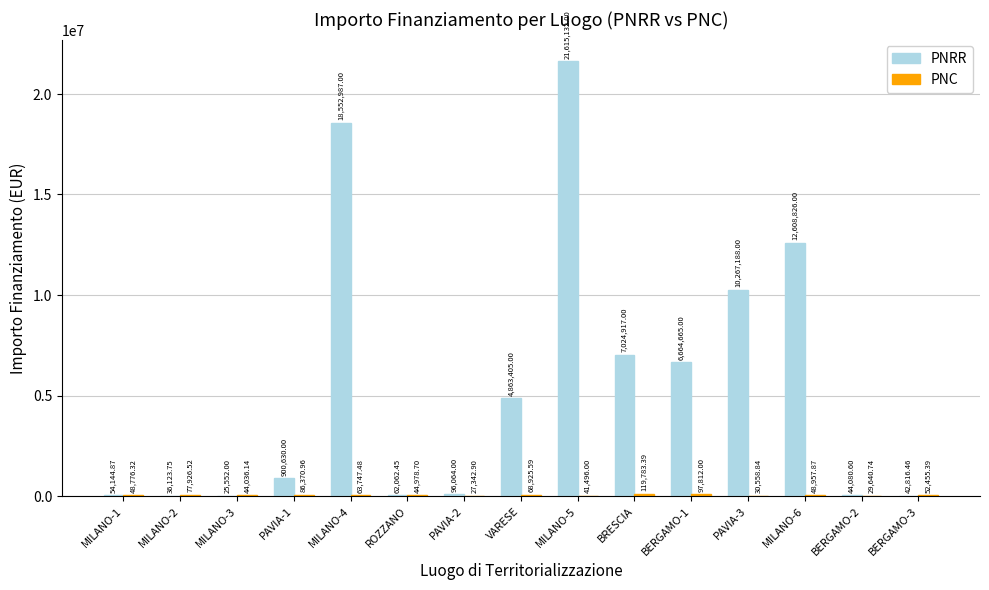

At which category is the sum across all series the highest?

MILANO-5